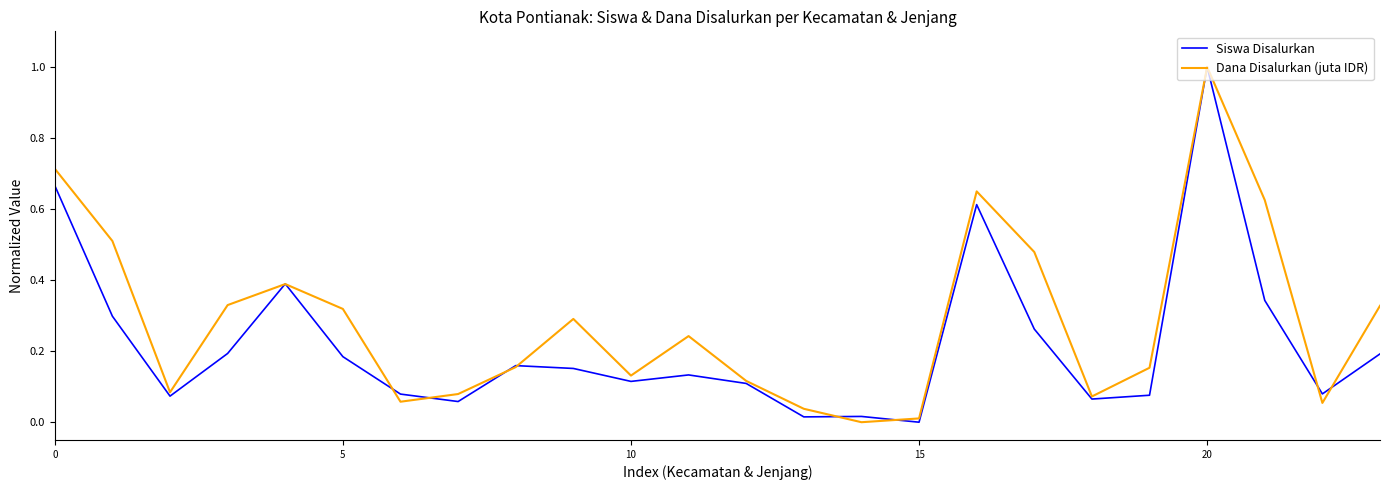

True or false: Dana Disalurkan (juta IDR) and Siswa Disalurkan intersect in this chart.

True